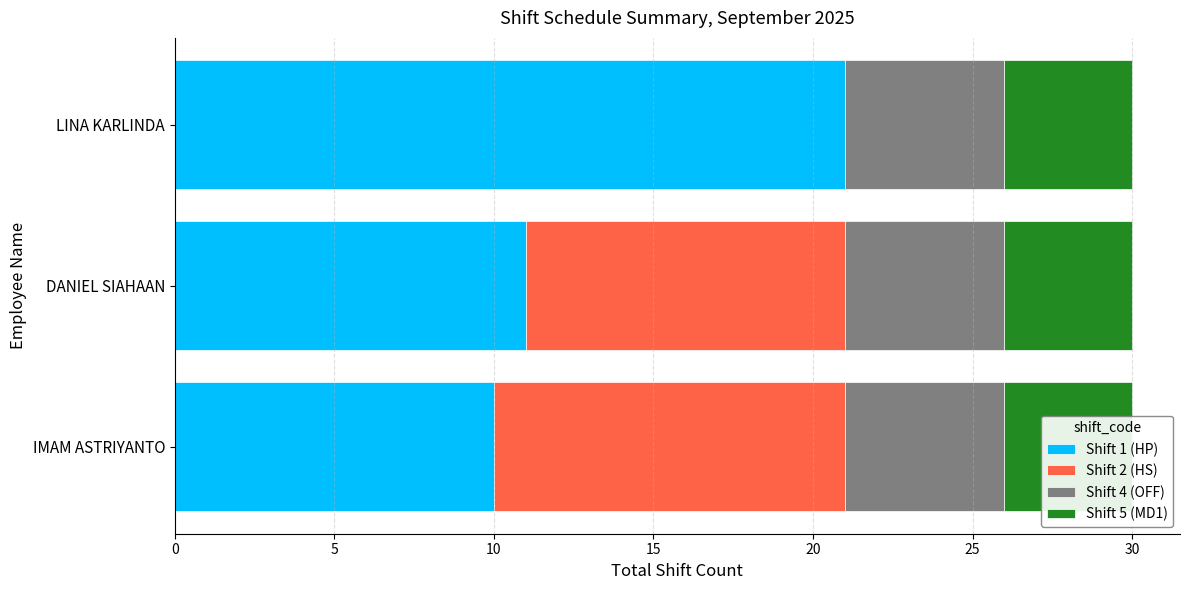

Reading left to right, what are all the values shown in this chart?

Shift 1 (HP): 10.0	11.0	21.0
Shift 2 (HS): 11.0	10.0	0.0
Shift 4 (OFF): 0.8	0.8	0.8
Shift 5 (MD1): 0.8	0.8	0.8